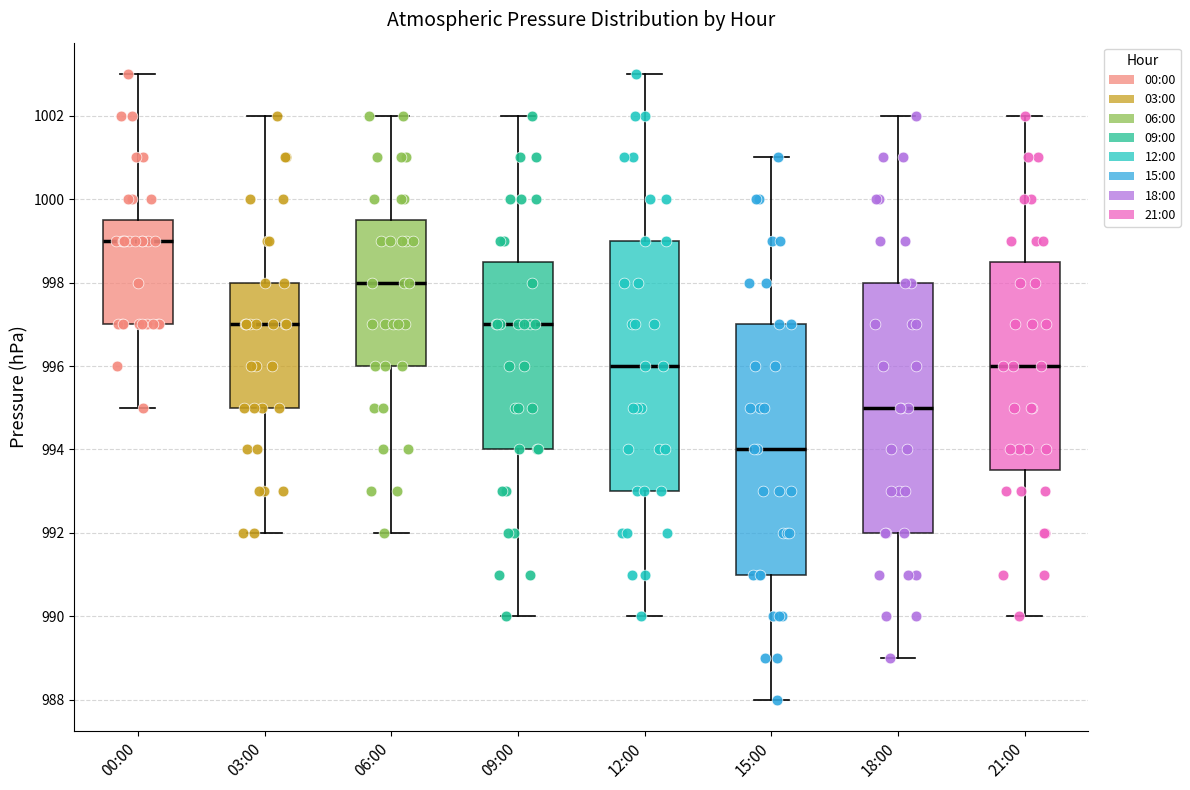

Where does the lower whisker of the box for 06:00 end on the y-axis? The values are not printed on the chart, so give them approximately, as read against the axis.

992.0